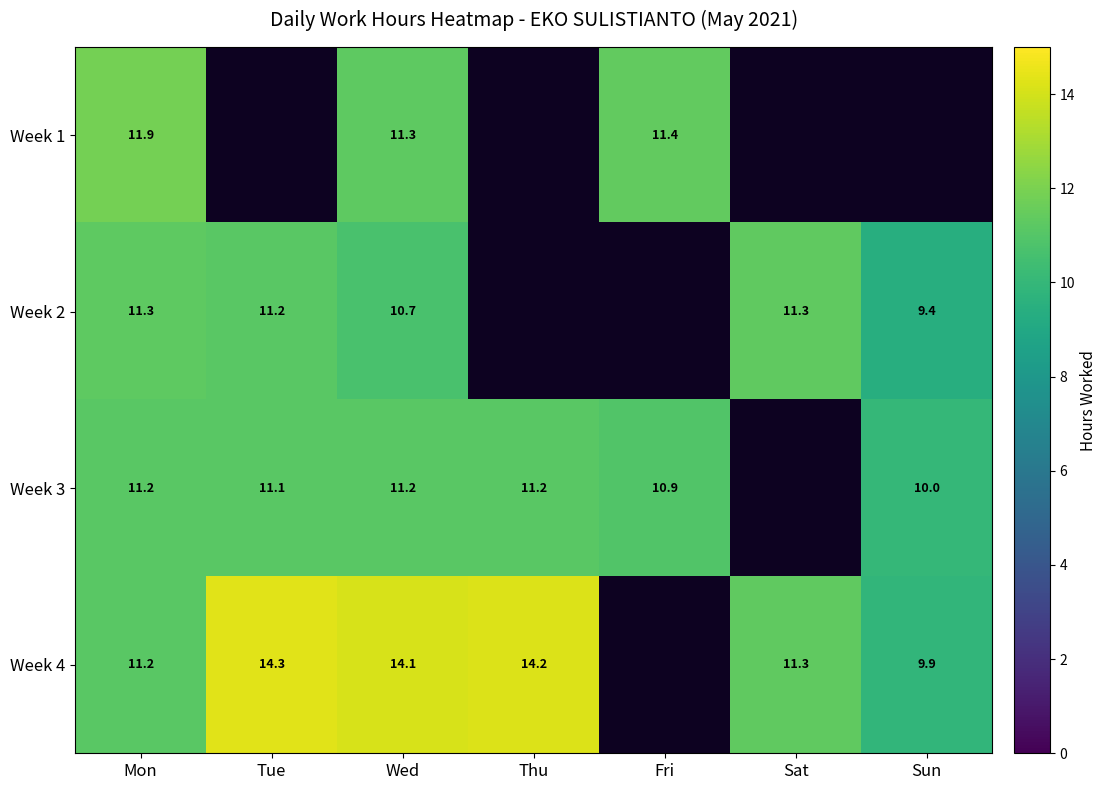

Is the value of Week 3 at Wed greater than the value of Week 2 at Sun?

Yes